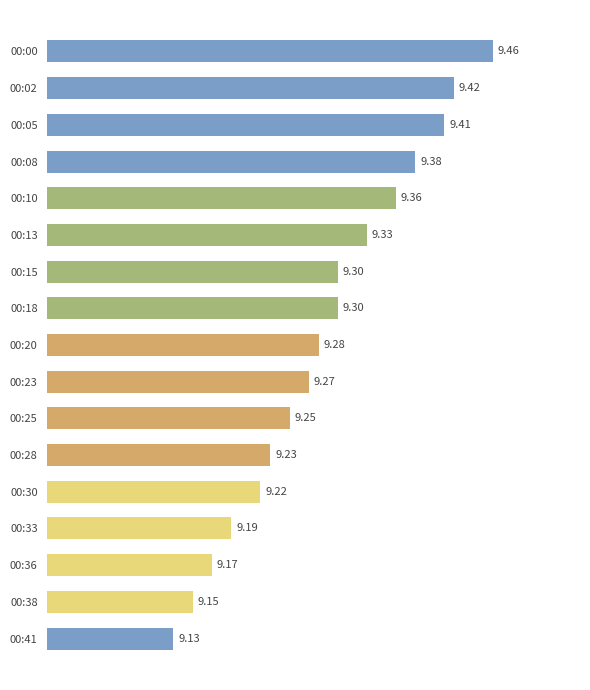

Which has a higher value, 00:38 or 00:25?

00:25